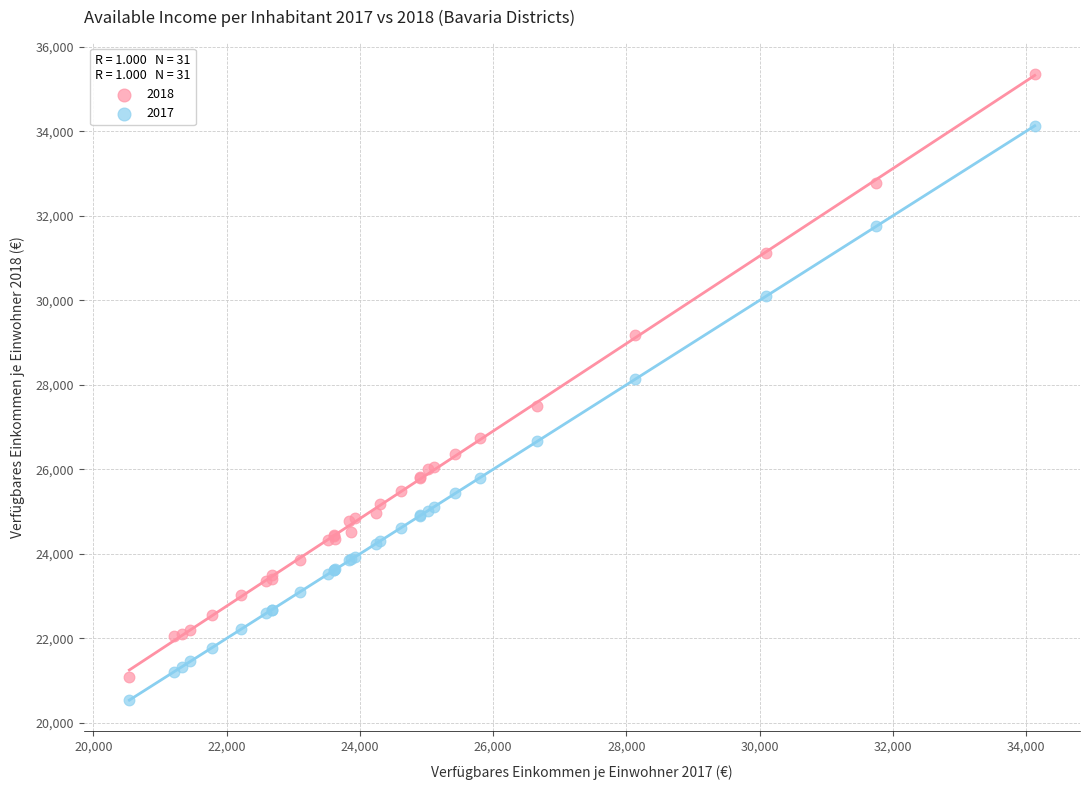

Which series reaches the maximum Y coordinate?

2018